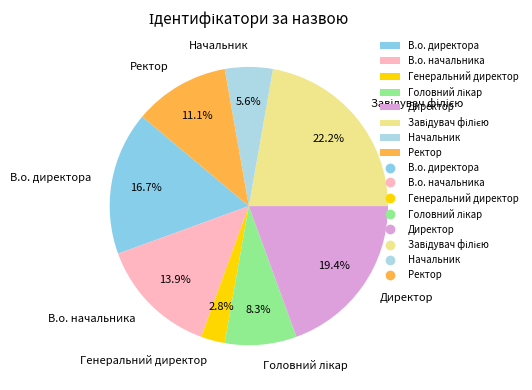

Is it true that Начальник is 1% of the pie?

False